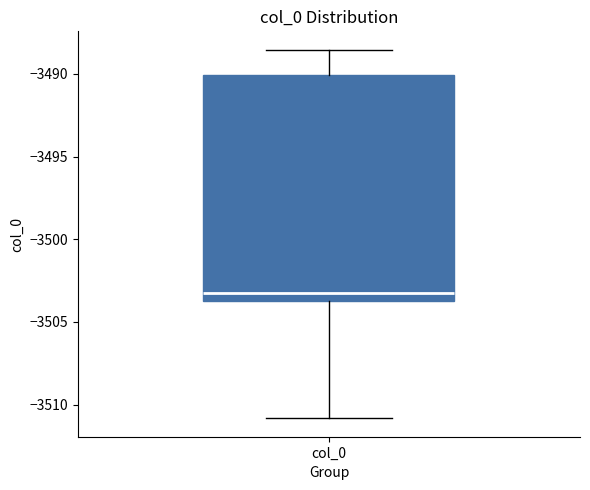

Transcribe this box plot: give where the median line is, the range the box spans, and where the two whiskers end, as read against the y-axis. The values are not printed on the chart, so give them approximately, as read against the axis.

median -3503.0, box -3503.5 to -3490.0, whiskers -3511.0 to -3488.5